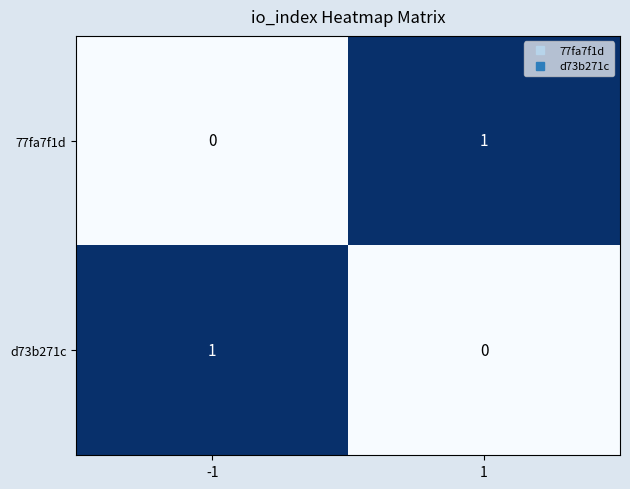

Count the number of data series in this chart.

2